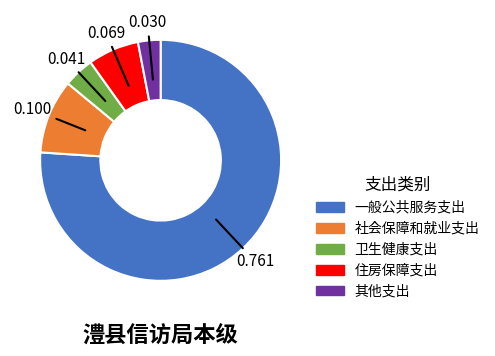

Is there a majority slice in this chart?

Yes